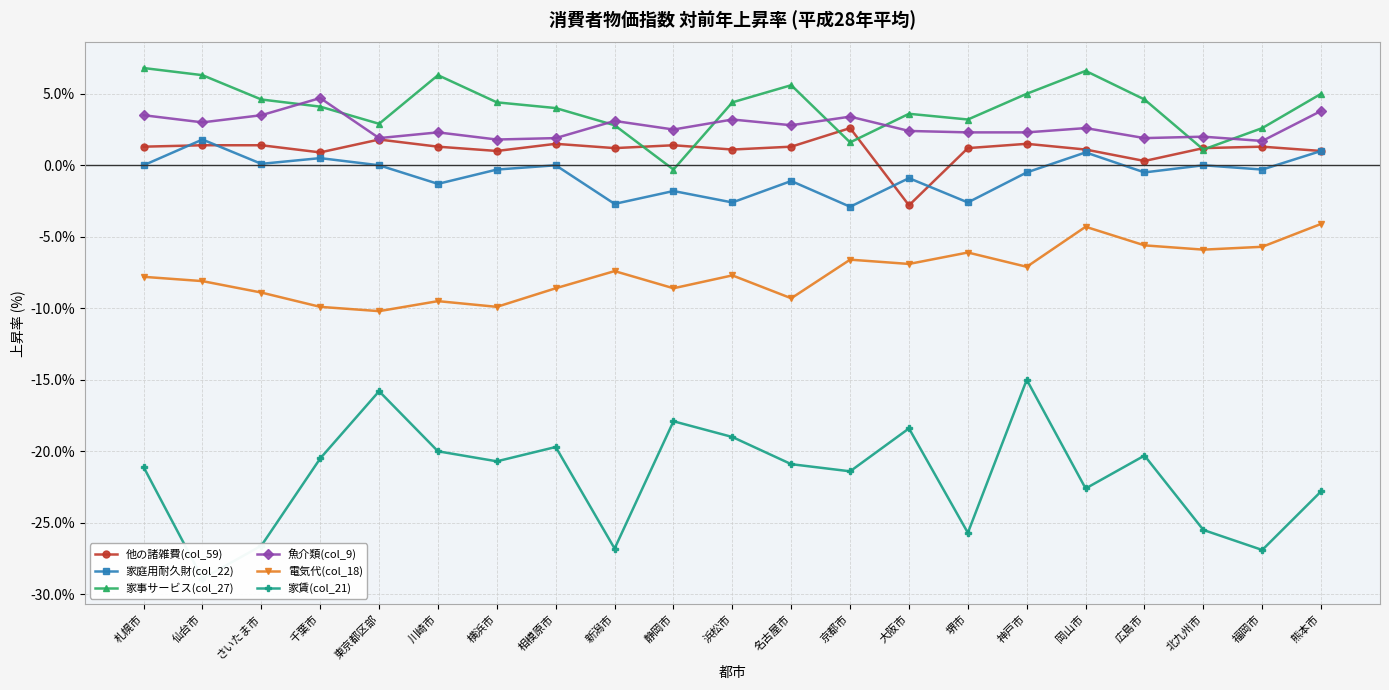

Between 千葉市 and 北九州市, which series saw the biggest shift?

家賃(col_21)